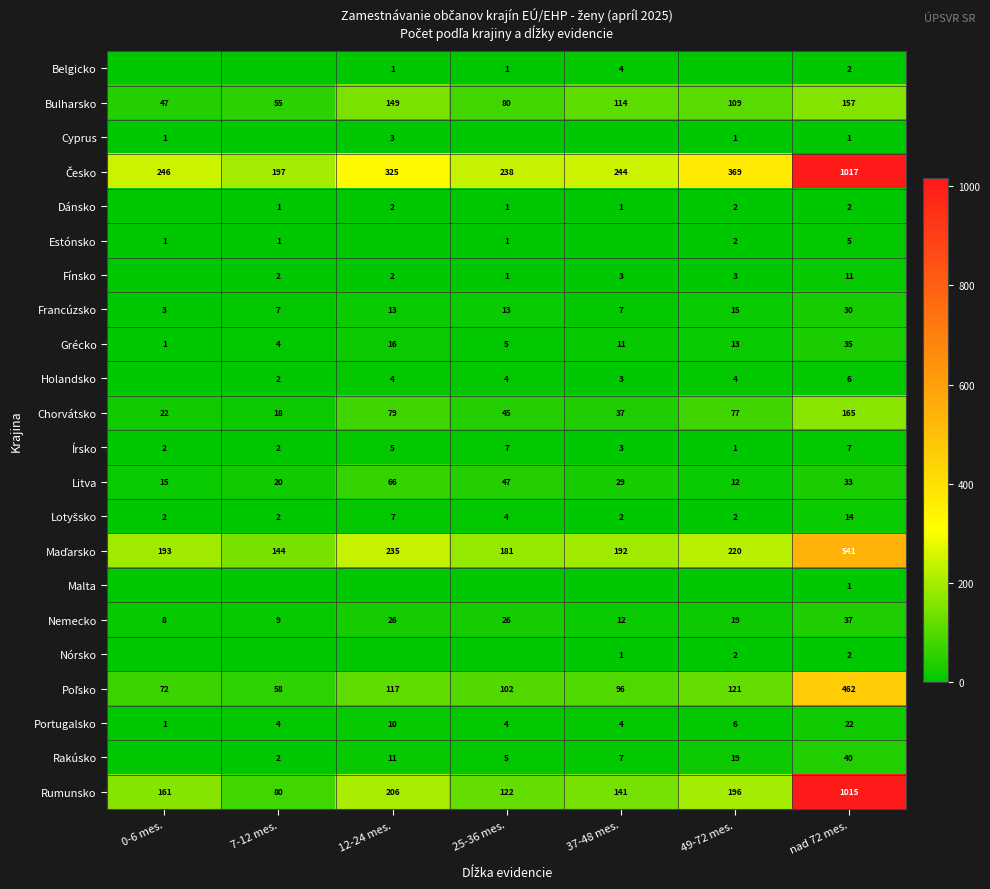

What is the highest value of the Grécko series?

35